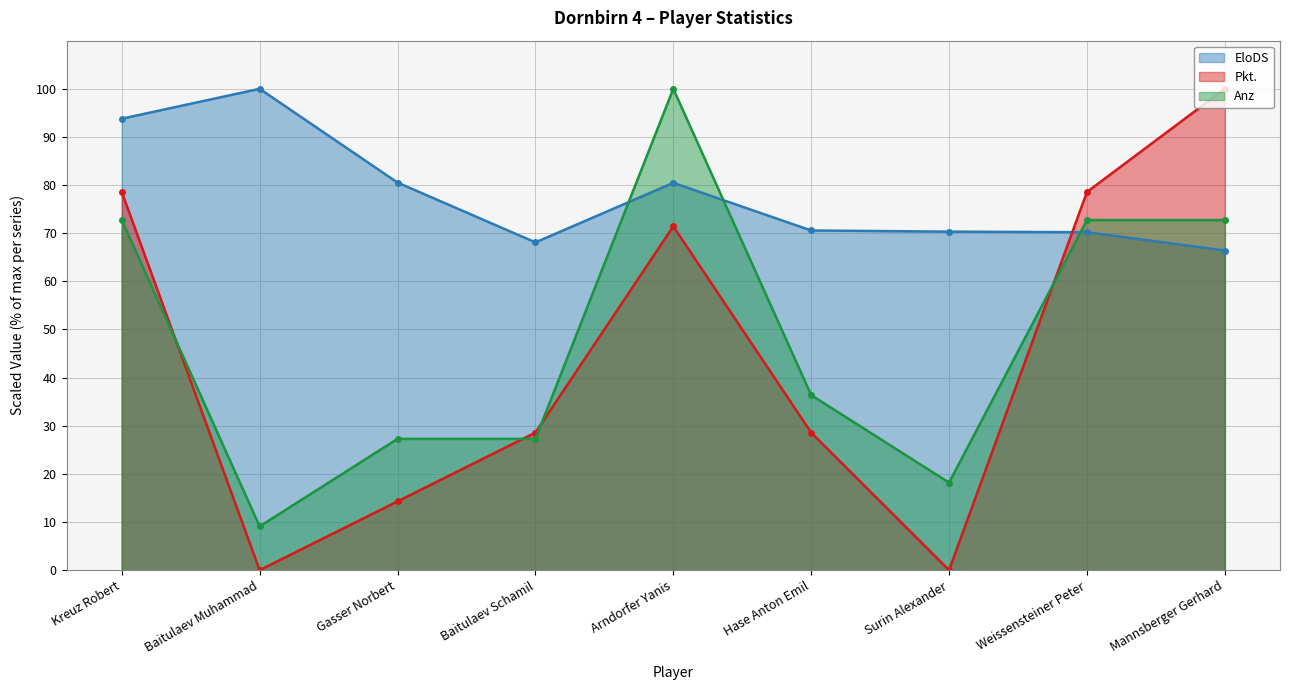

How many interior local valleys does the Anz series have?

2